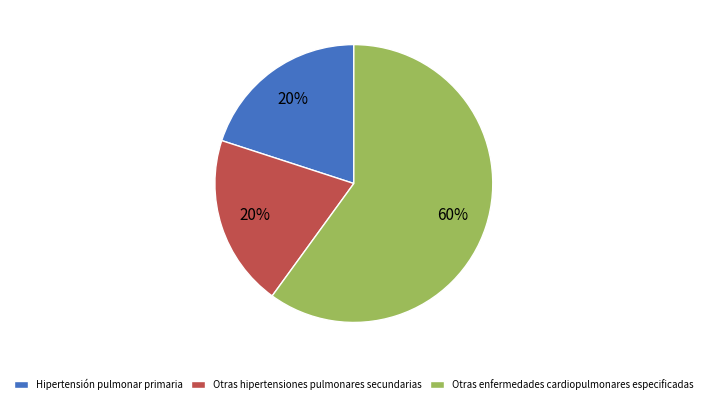

Which category has the biggest portion of the pie?

Otras enfermedades cardiopulmonares especificadas